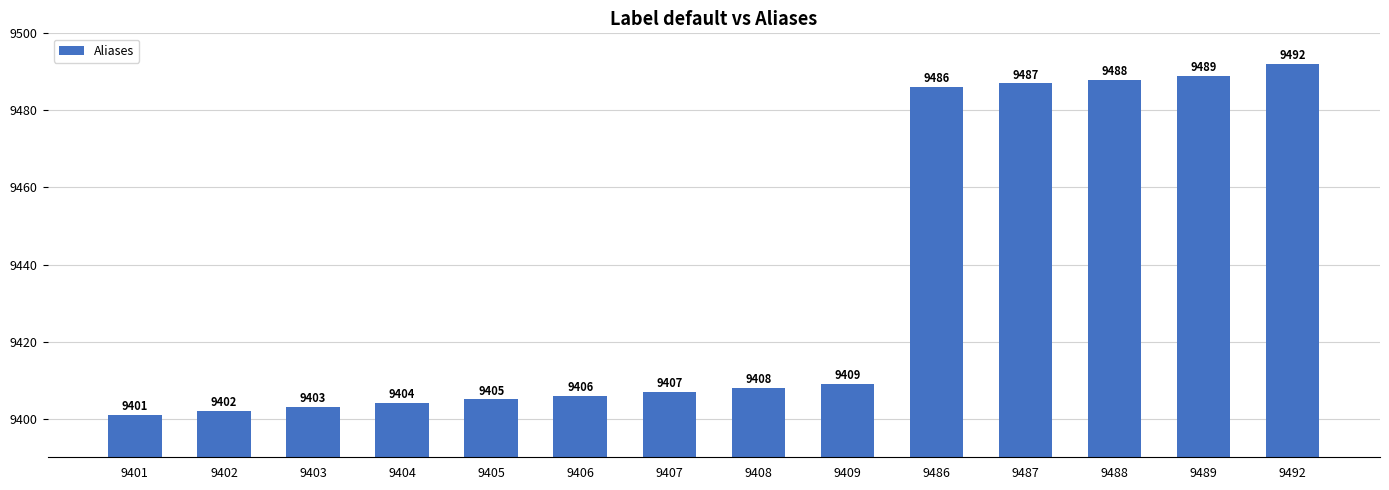

Is it true that the value at 9409 is 9409?

True